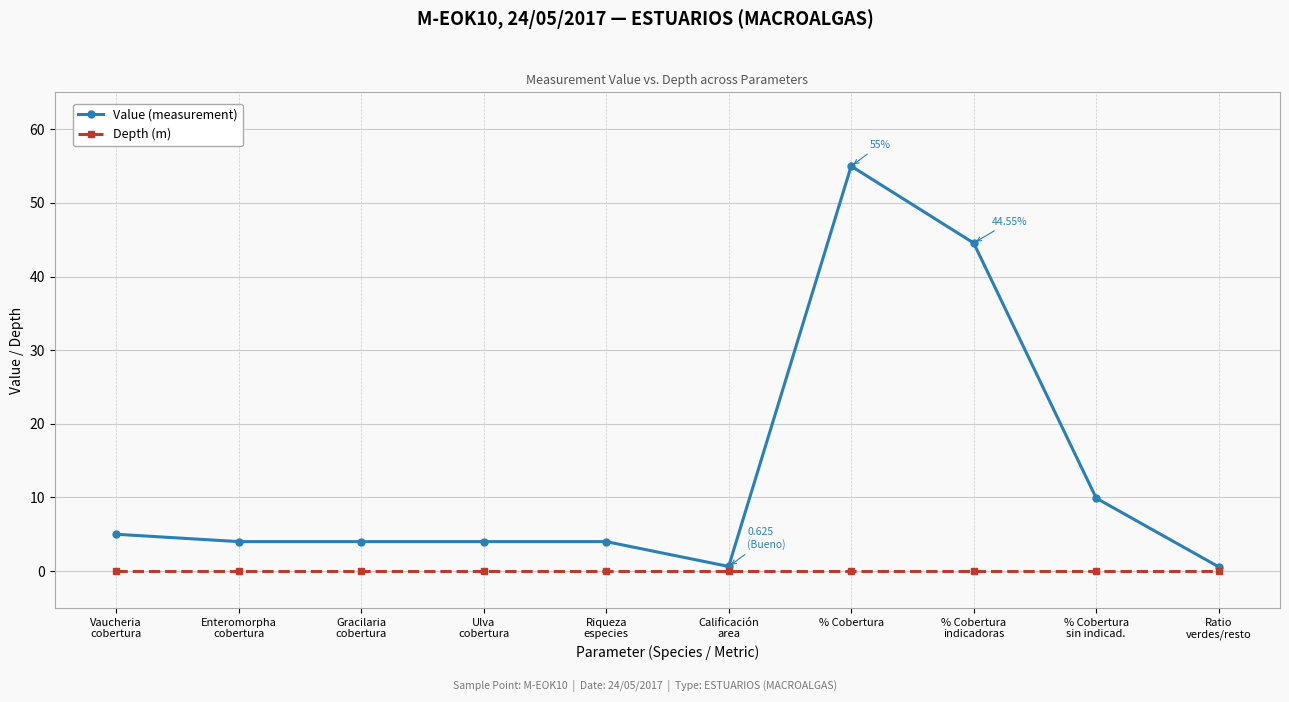

What is the lowest value of the Value (measurement) series?

0.6